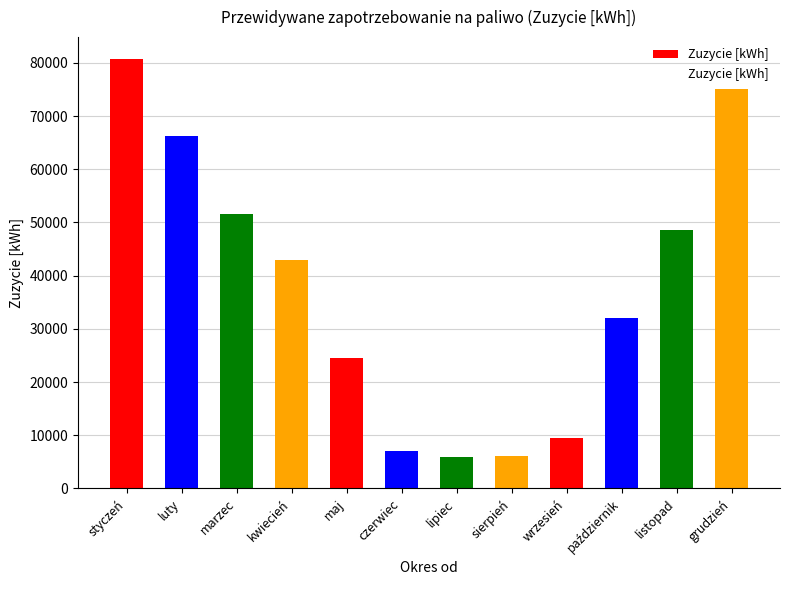

Count the number of data series in this chart.

1